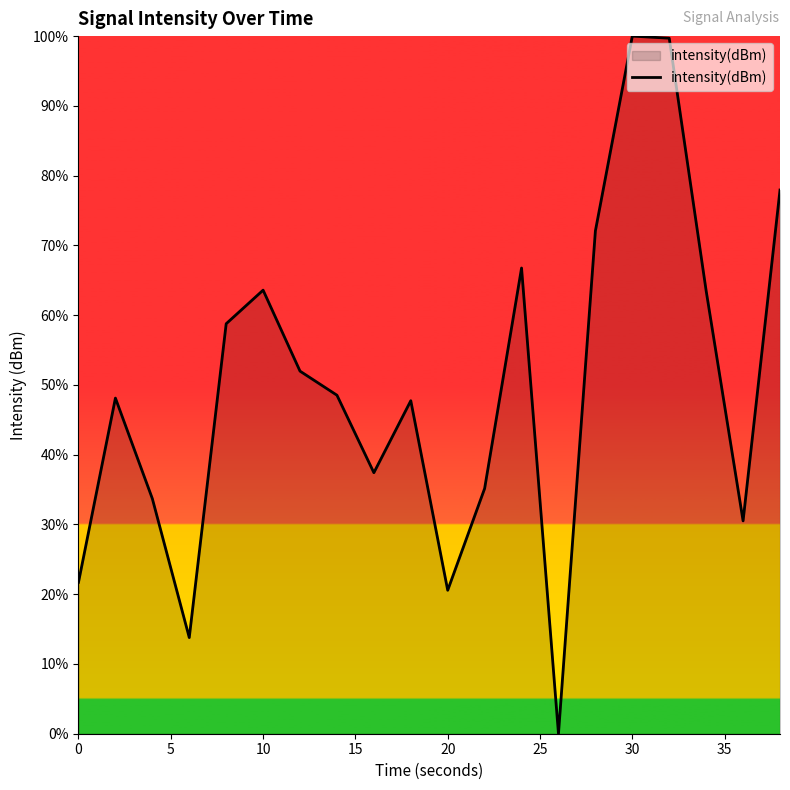

Is this an area chart (filled region under the line)?

Yes